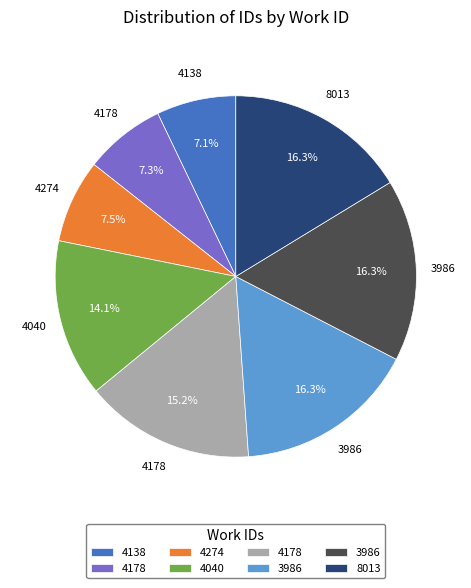

Is there a majority slice in this chart?

No